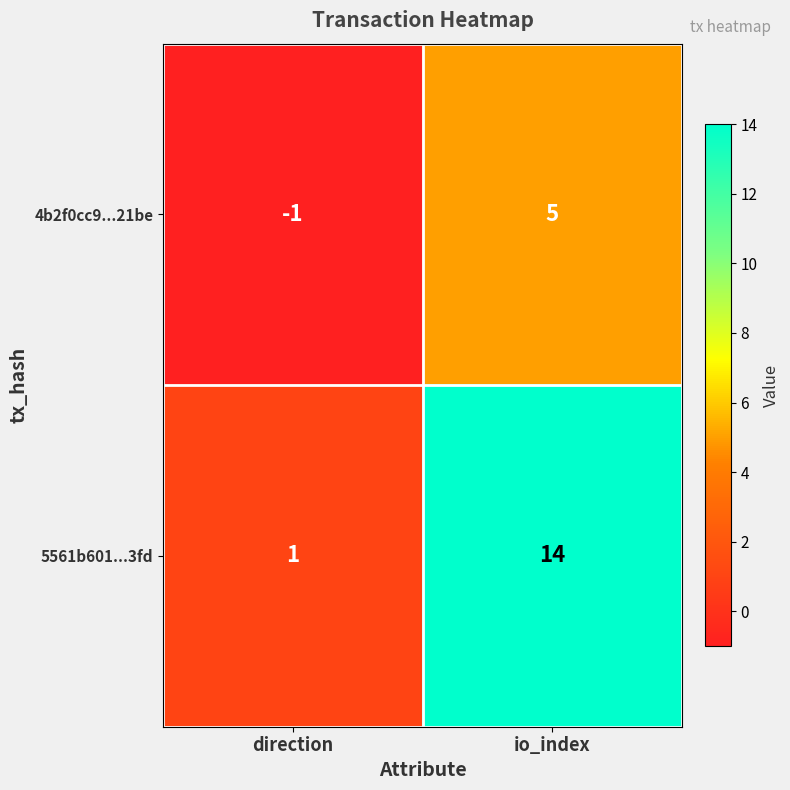

Which series has the largest total across all categories?

5561b601...3fd